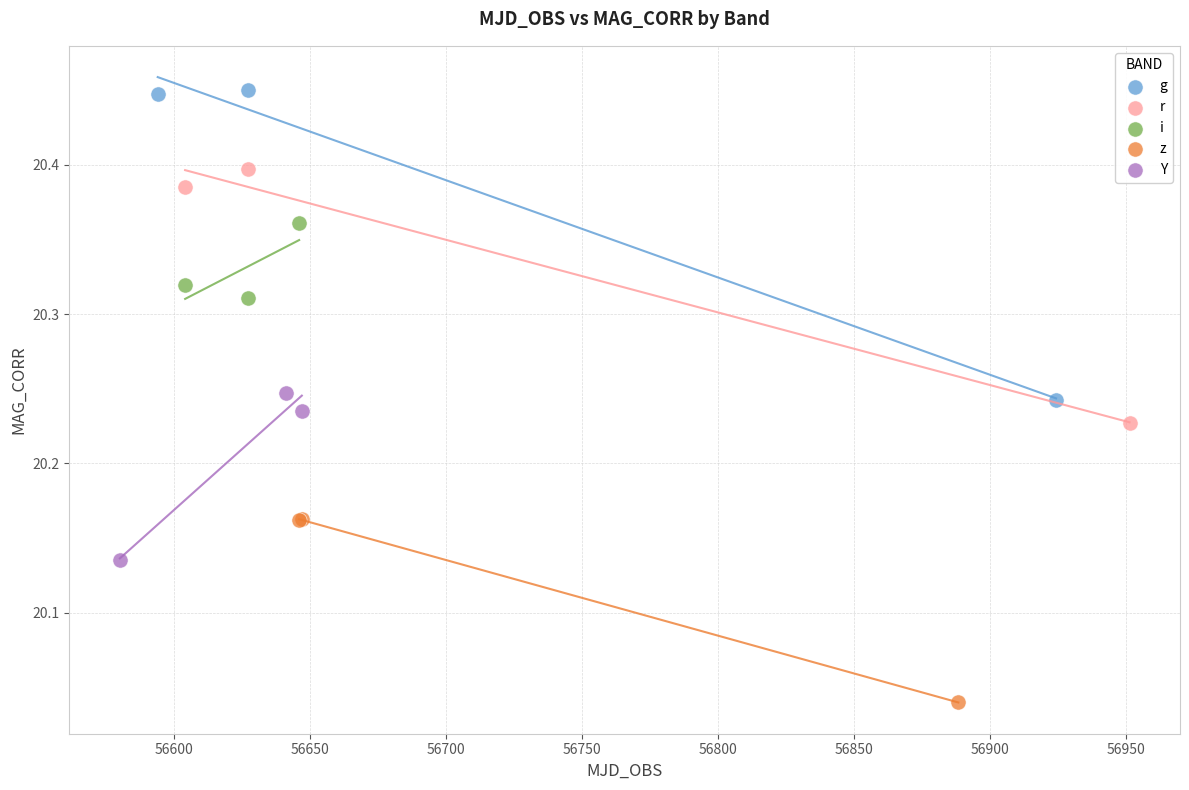

Which series contains the lowest Y value?

z